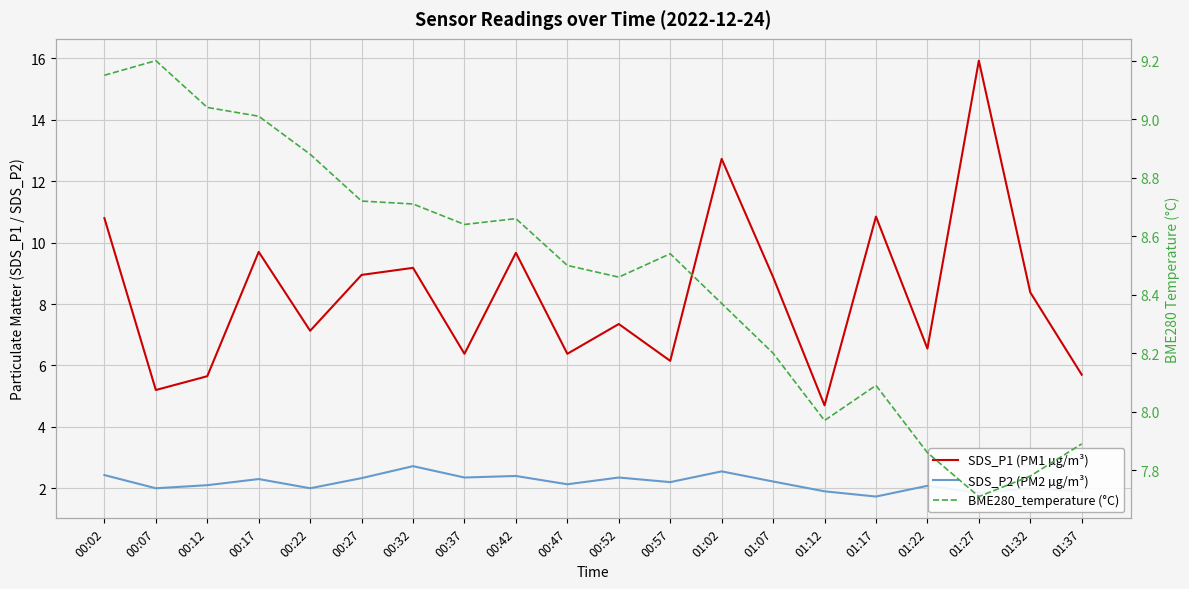

Reading left to right, extract all data points from this chart.

SDS_P1 (PM1 µg/m³): 00:02=10.8	00:07=5.2	00:12=5.7	00:17=9.7	00:22=7.1	00:27=8.9	00:32=9.2	00:37=6.4	00:42=9.7	00:47=6.4	00:52=7.3	00:57=6.2	01:02=12.7	01:07=8.9	01:12=4.7	01:17=10.8	01:22=6.5	01:27=15.9	01:32=8.4	01:37=5.7
SDS_P2 (PM2 µg/m³): 00:02=2.4	00:07=2.0	00:12=2.1	00:17=2.3	00:22=2.0	00:27=2.3	00:32=2.7	00:37=2.4	00:42=2.4	00:47=2.1	00:52=2.4	00:57=2.2	01:02=2.5	01:07=2.2	01:12=1.9	01:17=1.7	01:22=2.1	01:27=1.9	01:32=2.0	01:37=1.9
BME280_temperature (°C): 00:02=9.2	00:07=9.2	00:12=9.0	00:17=9.0	00:22=8.9	00:27=8.7	00:32=8.7	00:37=8.6	00:42=8.7	00:47=8.5	00:52=8.5	00:57=8.5	01:02=8.4	01:07=8.2	01:12=8.0	01:17=8.1	01:22=7.9	01:27=7.7	01:32=7.8	01:37=7.9